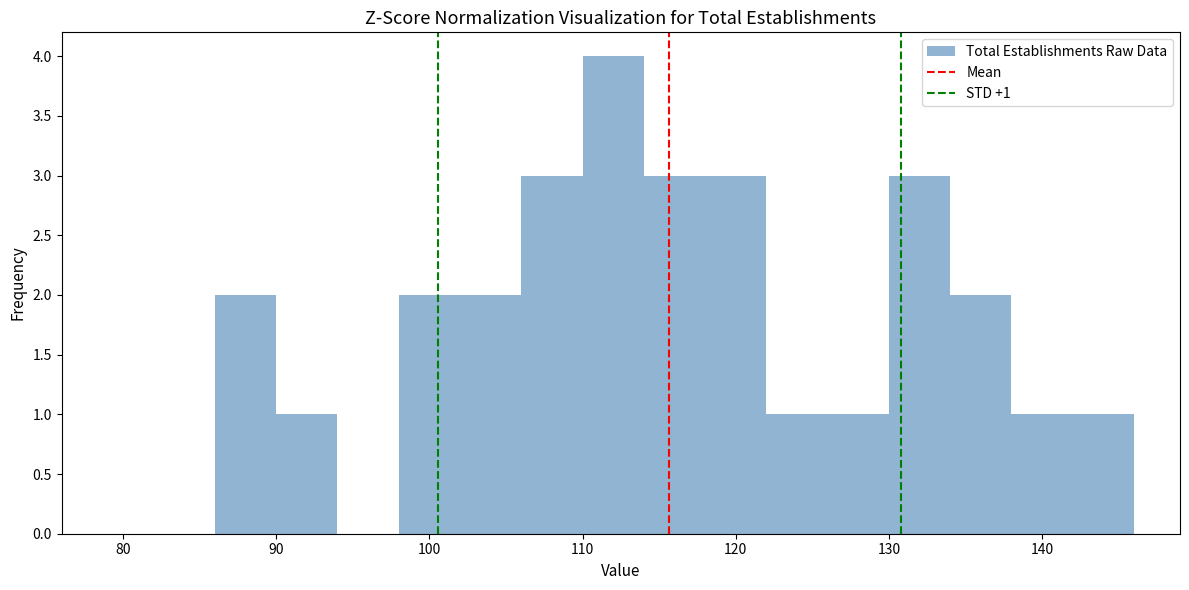

Which range on the x-axis has the tallest bar?

110 to 114